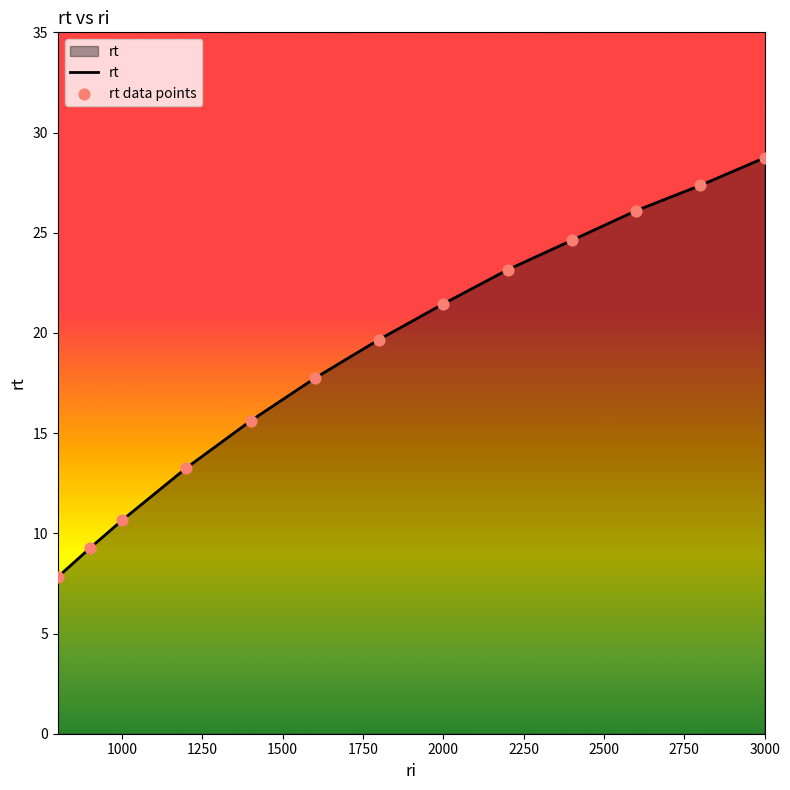

What is the maximum value shown in the chart?

28.7